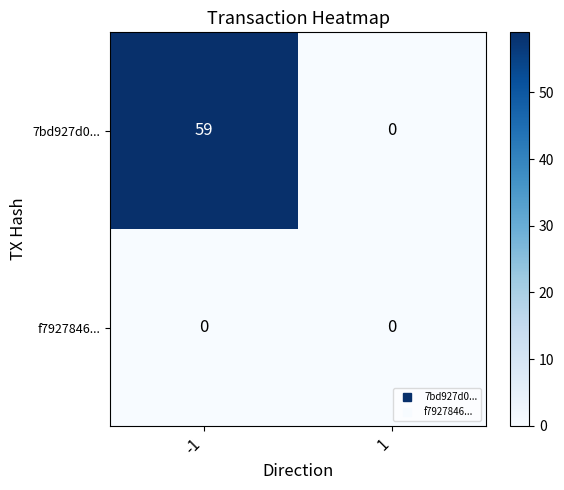

At -1, list the series in order from smallest to largest.

f7927846..., 7bd927d0...